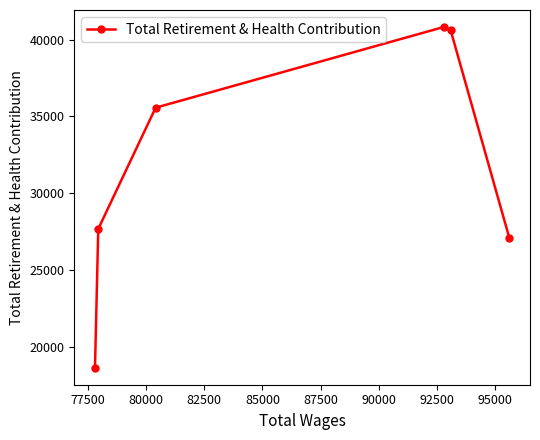

What is the smallest value displayed?

18678